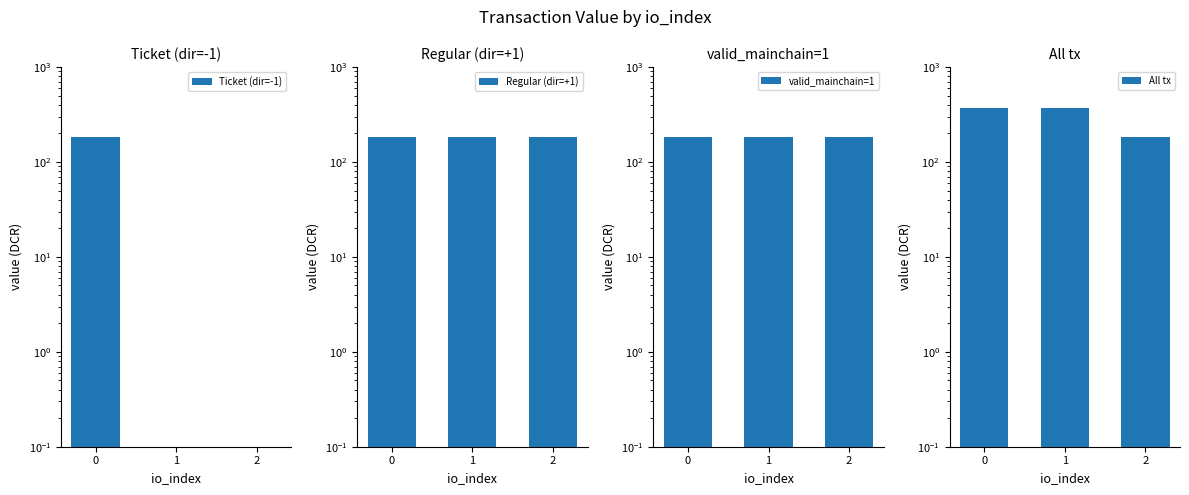

Where is All tx nearest to the value 276?

2